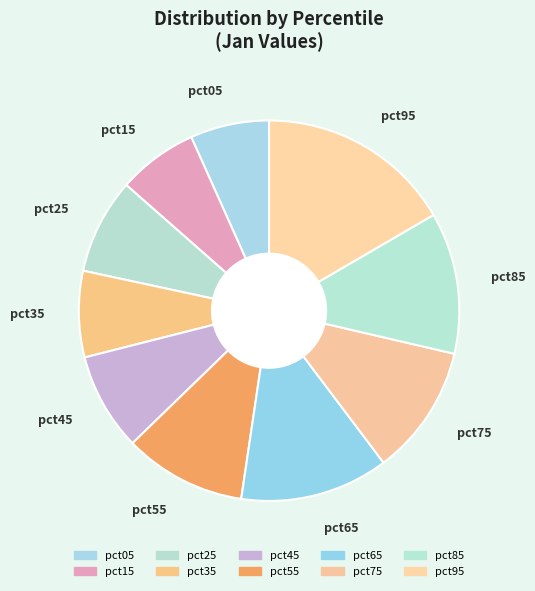

Which category has the biggest portion of the pie?

pct95